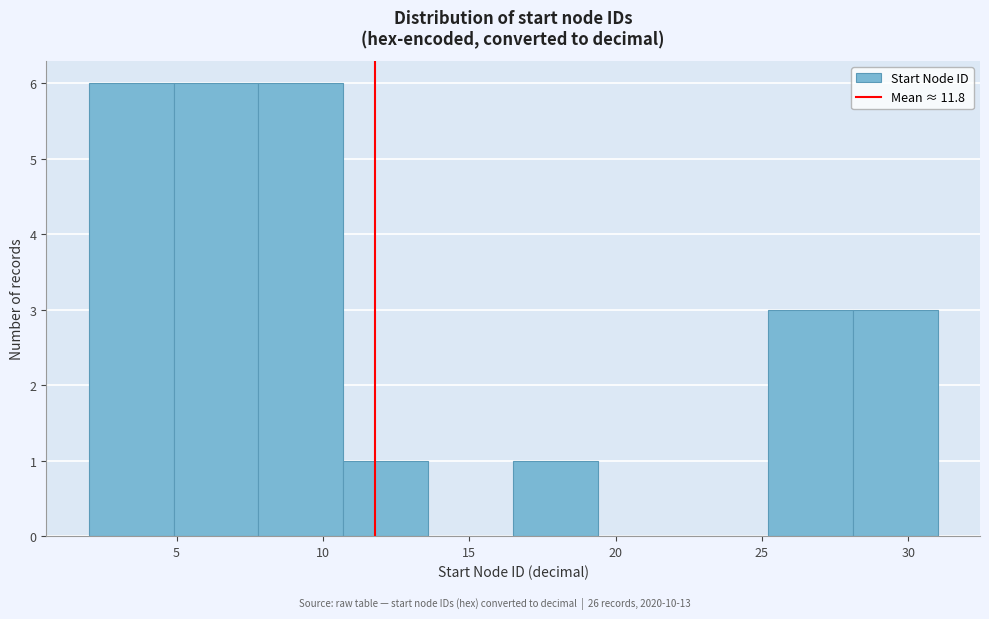

How tall is the bar that spans 10.7 to 13.6 on the x-axis? Neither the bar edges nor the heights are printed on the chart, so give them approximately, as read against the axes.

1